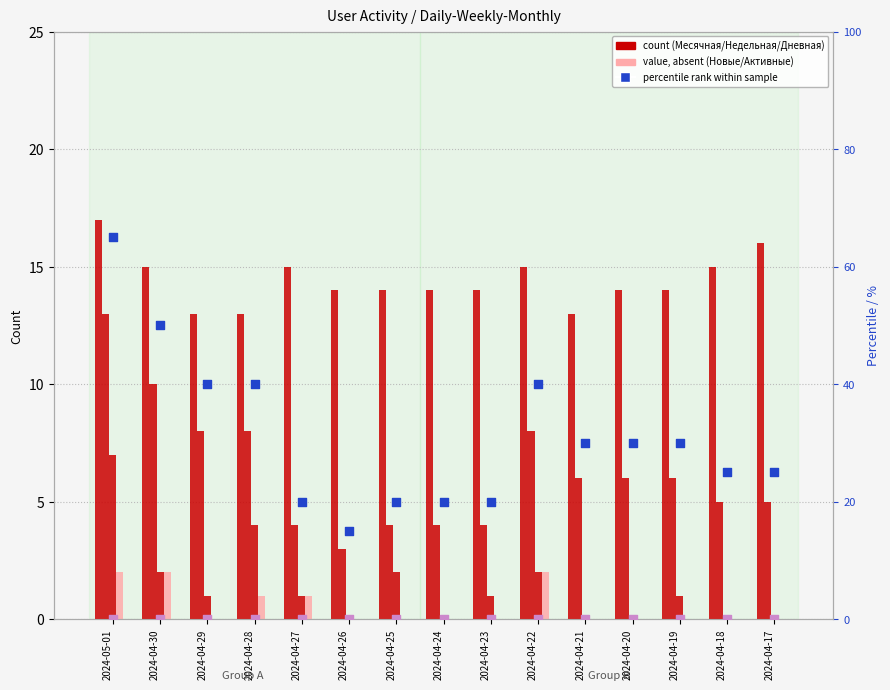

What is the total value across all series at 2024-04-26?

17